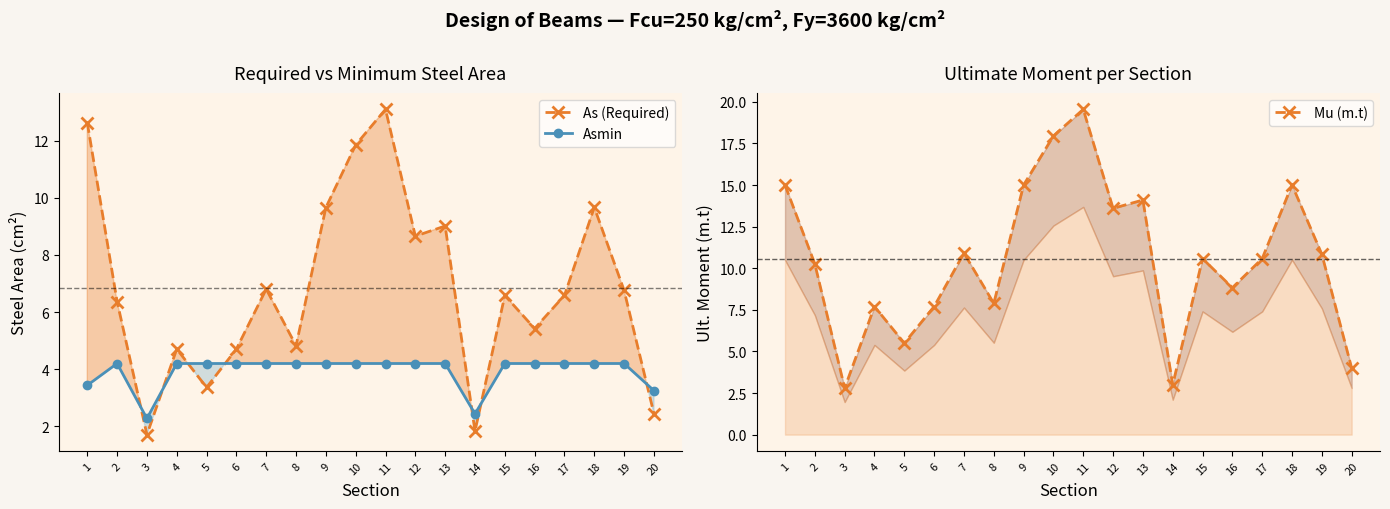

True or false: Mu (m.t) and As (Required) cross at least once.

False